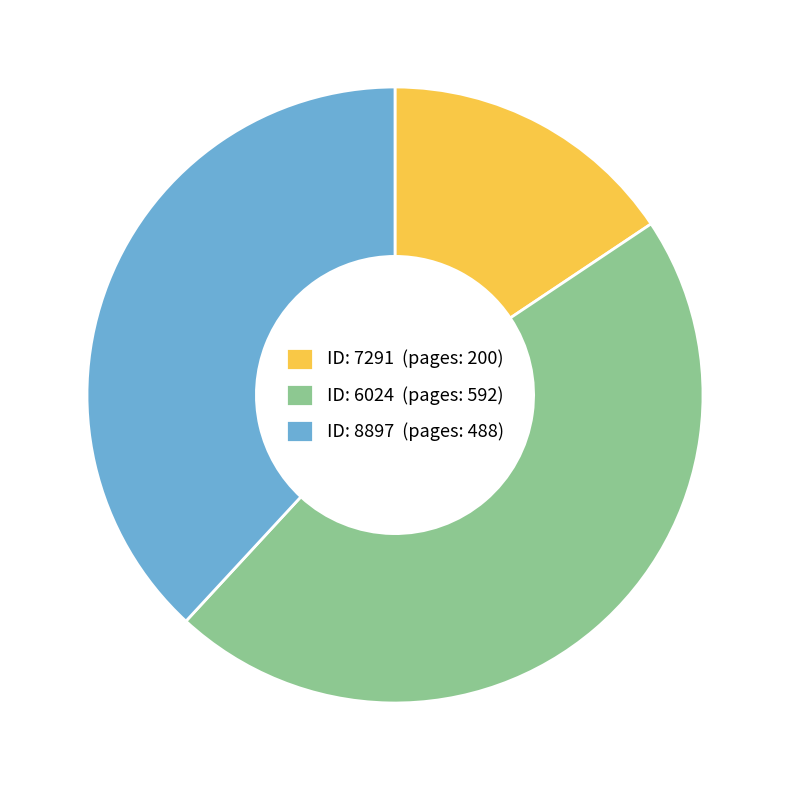

Rank the categories by value from lowest to highest.

ID: 7291 (pages: 200), ID: 8897 (pages: 488), ID: 6024 (pages: 592)